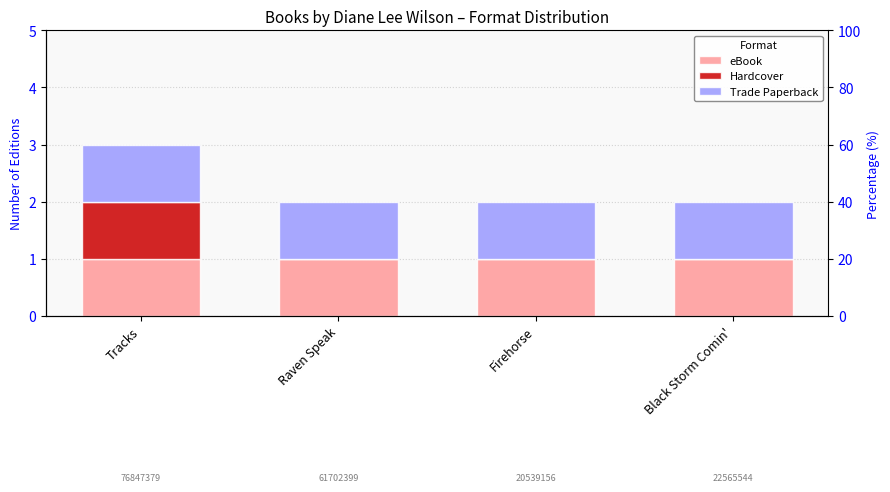

Reading left to right, list all the values displayed in this chart.

eBook: Tracks=1	Raven Speak=1	Firehorse=1	Black Storm Comin'=1
Hardcover: Tracks=1	Raven Speak=0	Firehorse=0	Black Storm Comin'=0
Trade Paperback: Tracks=1	Raven Speak=1	Firehorse=1	Black Storm Comin'=1